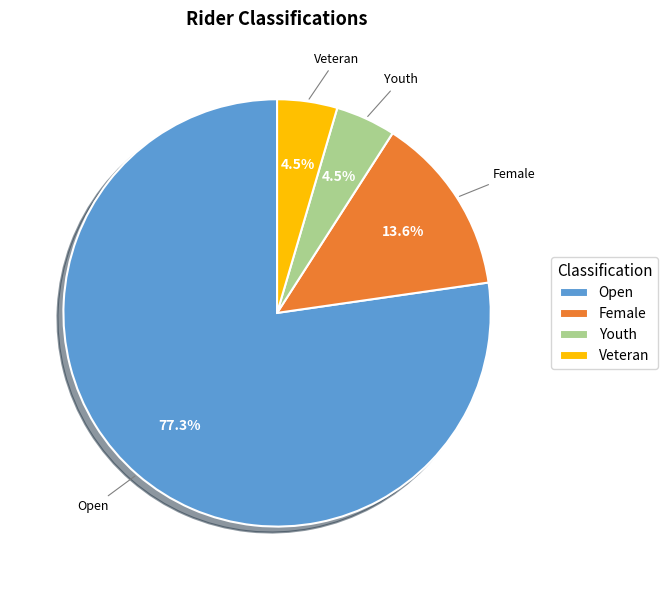

Which category has the biggest portion of the pie?

Open